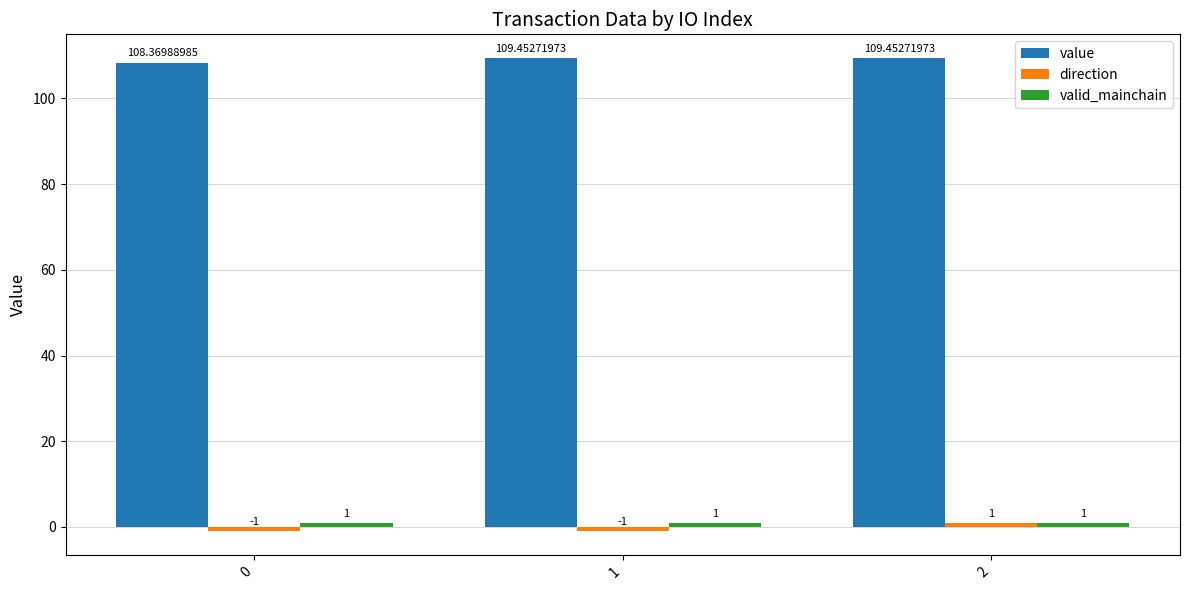

At how many categories does at least one series exceed 95?

3